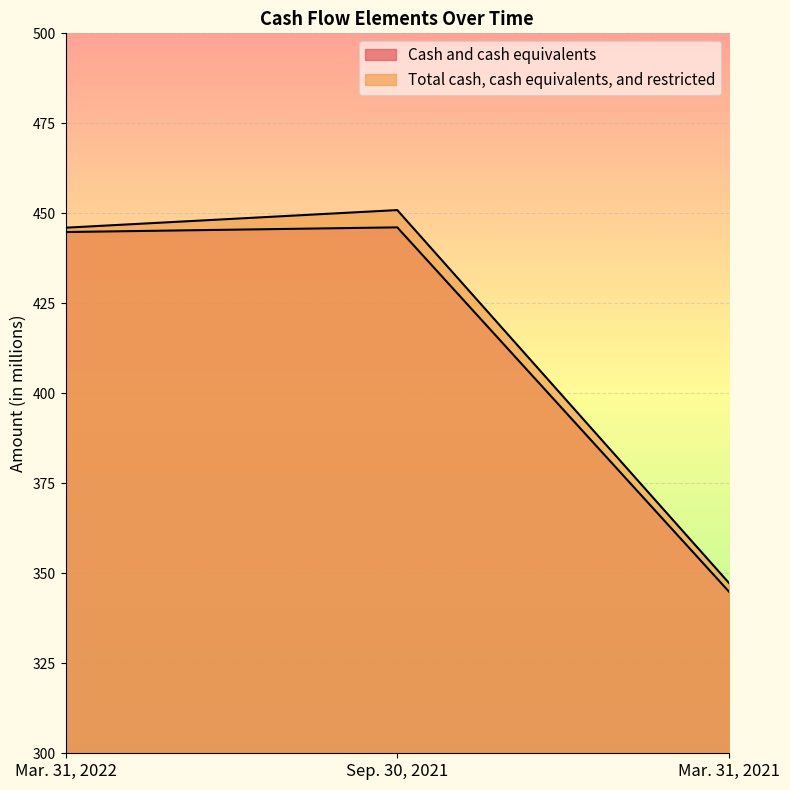

How many lines are shown in the chart?

2